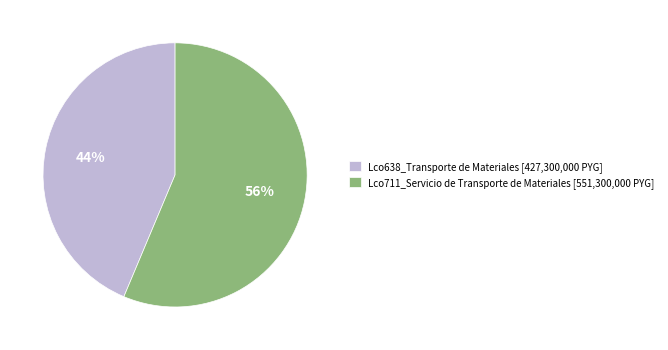

How many segments does this pie chart have?

2